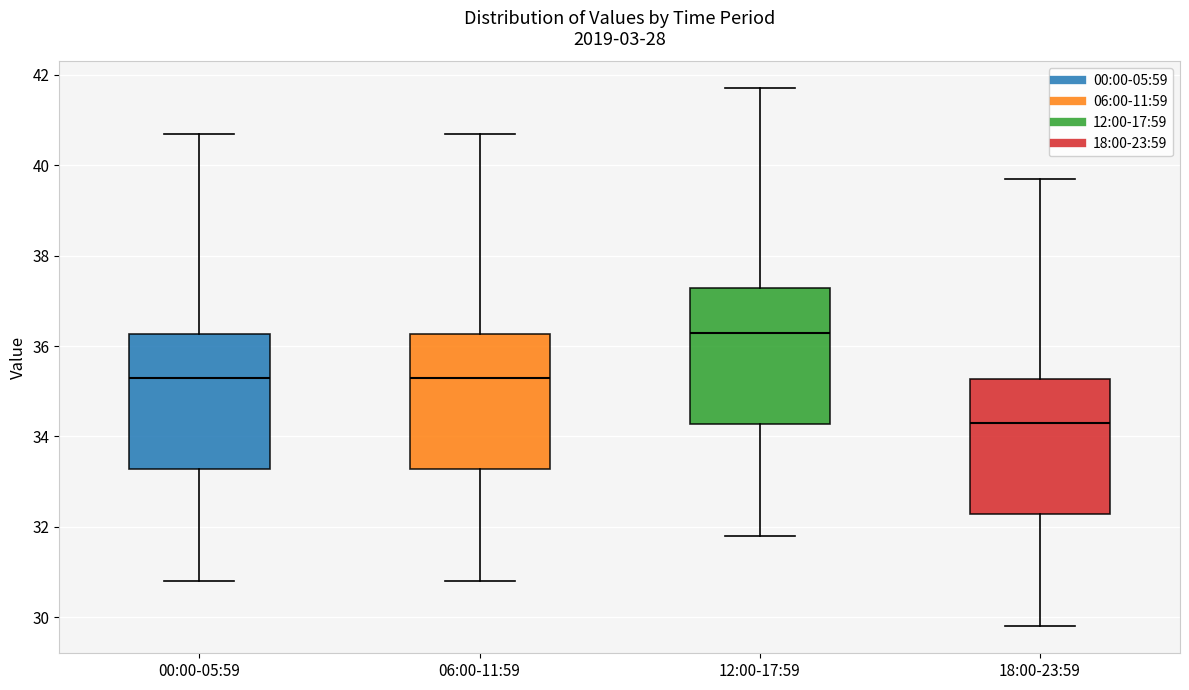

Reading left to right, read every box against the y-axis: the position of its median line, the range the box covers, and the ends of its whiskers. The values are not printed on the chart, so give them approximately, as read against the axis.

00:00-05:59: median 35.4, box 33.2 to 36.2, whiskers 30.8 to 40.8
06:00-11:59: median 35.4, box 33.2 to 36.2, whiskers 30.8 to 40.8
12:00-17:59: median 36.4, box 34.2 to 37.2, whiskers 31.8 to 41.8
18:00-23:59: median 34.4, box 32.2 to 35.2, whiskers 29.8 to 39.8